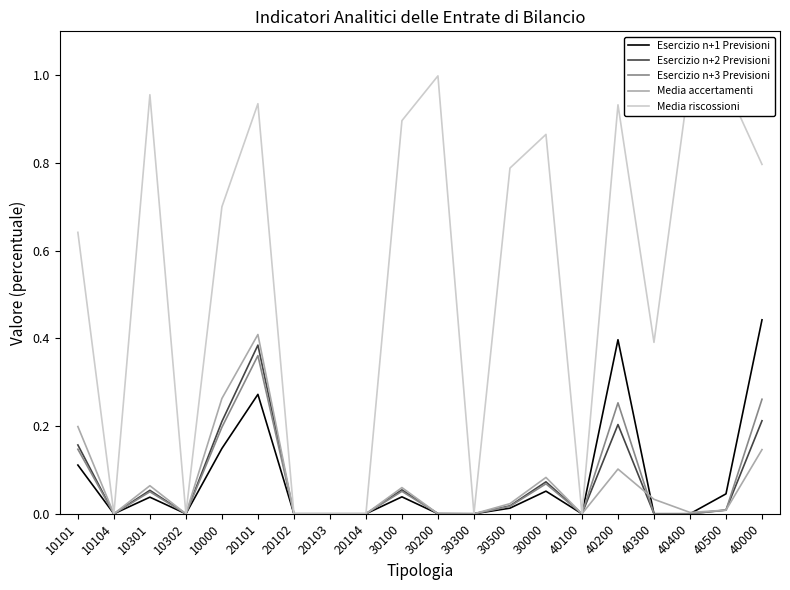

What is the spread (max minus min) of values at 20101?

0.7